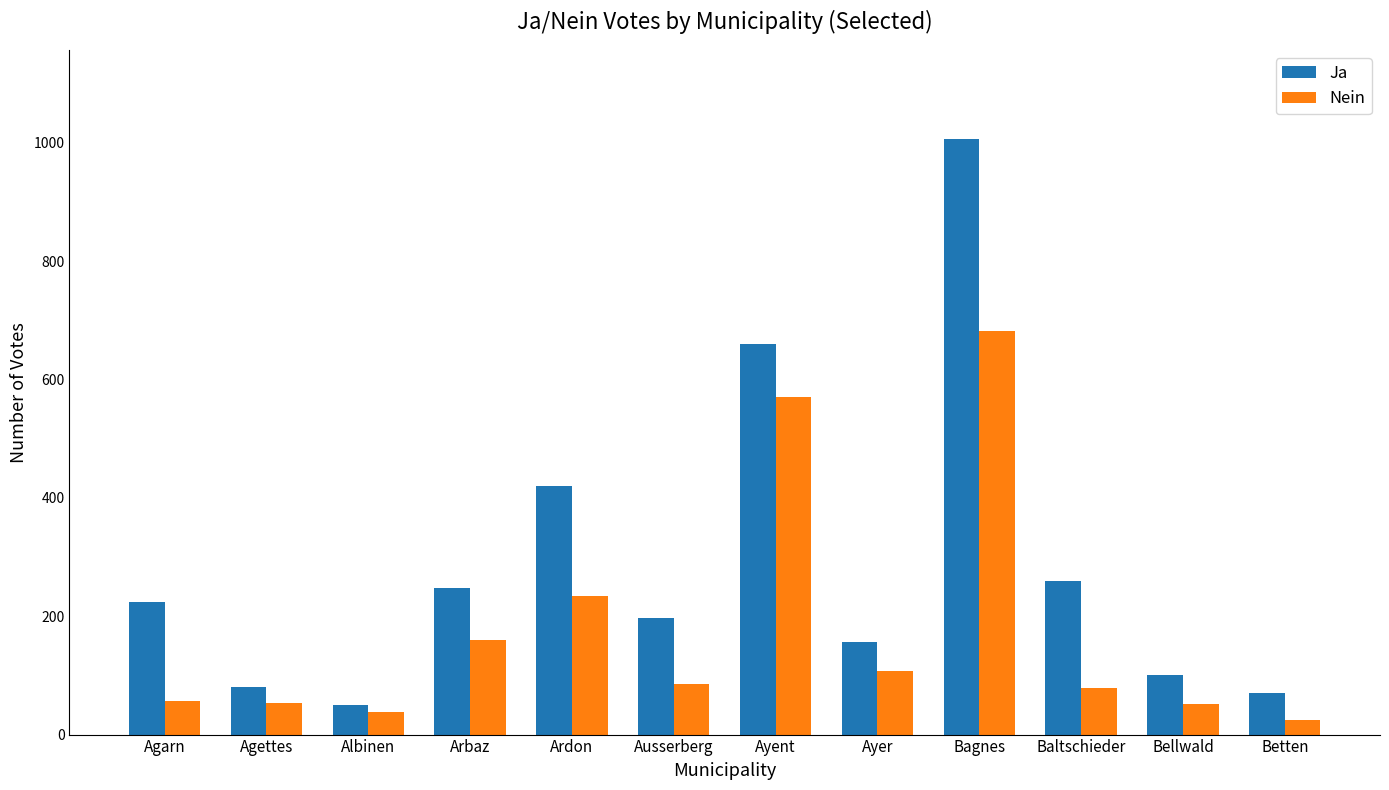

What is the spread (max minus min) of values at Bellwald?

50